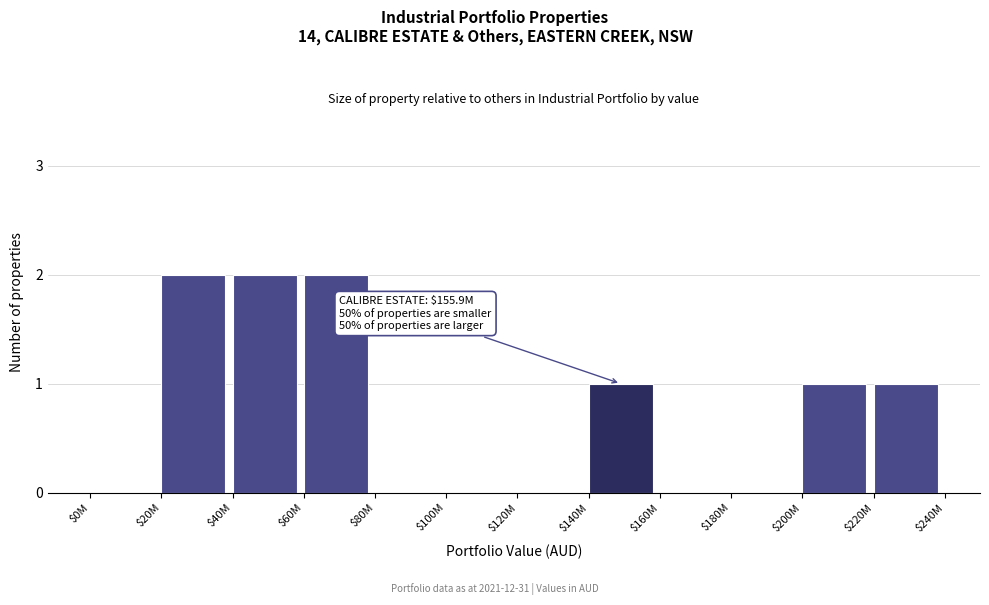

Is it true that the value at $0M is 1?

False